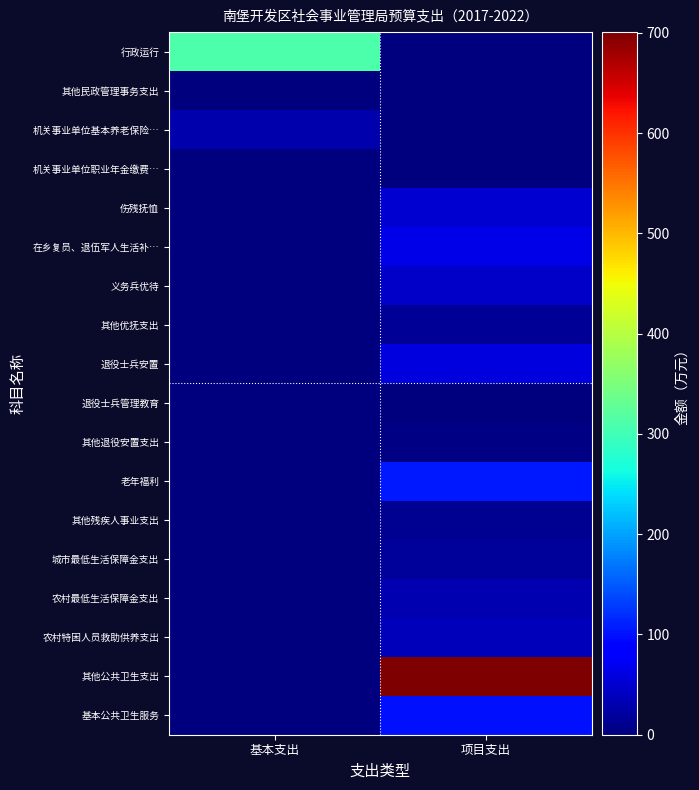

At which category is the sum across all series the highest?

项目支出